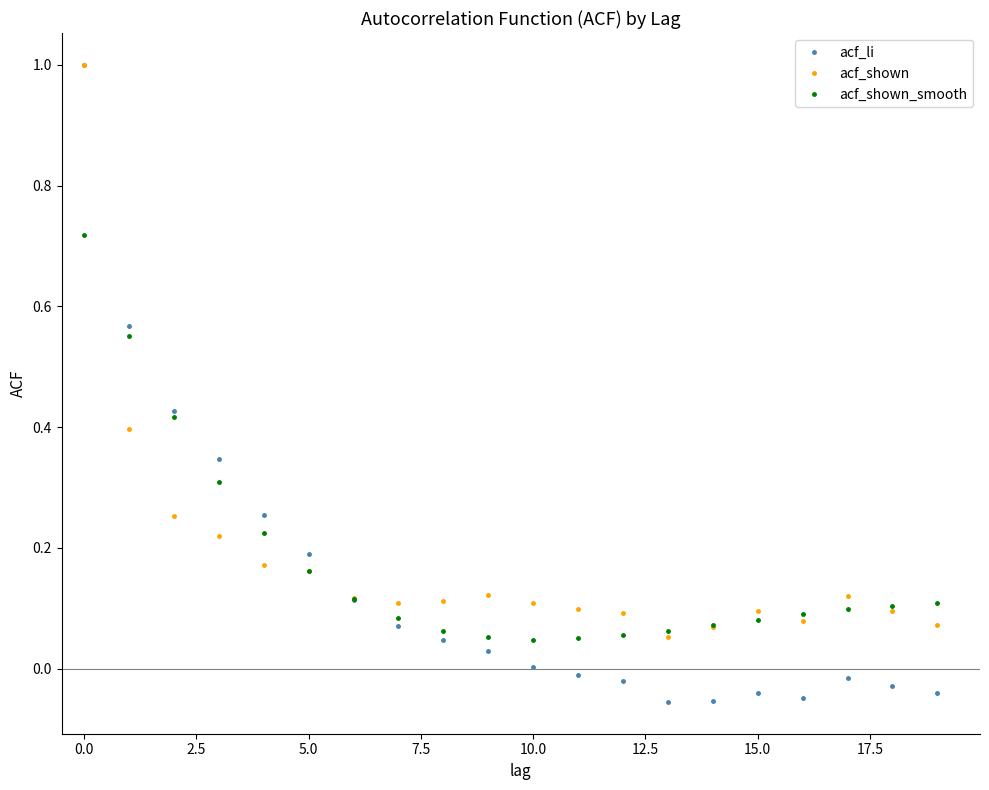

Which series has the largest range (max minus min)?

acf_li